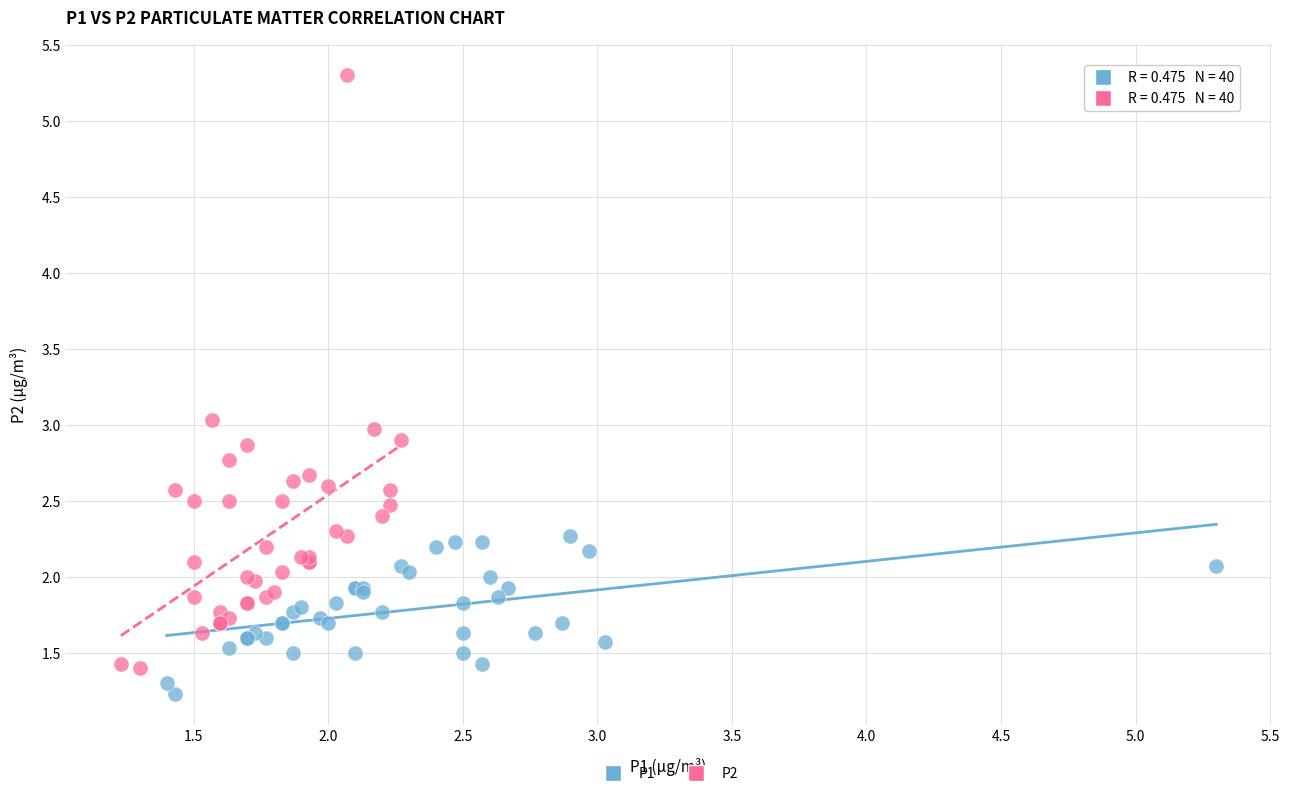

Which series reaches the maximum Y coordinate?

P2